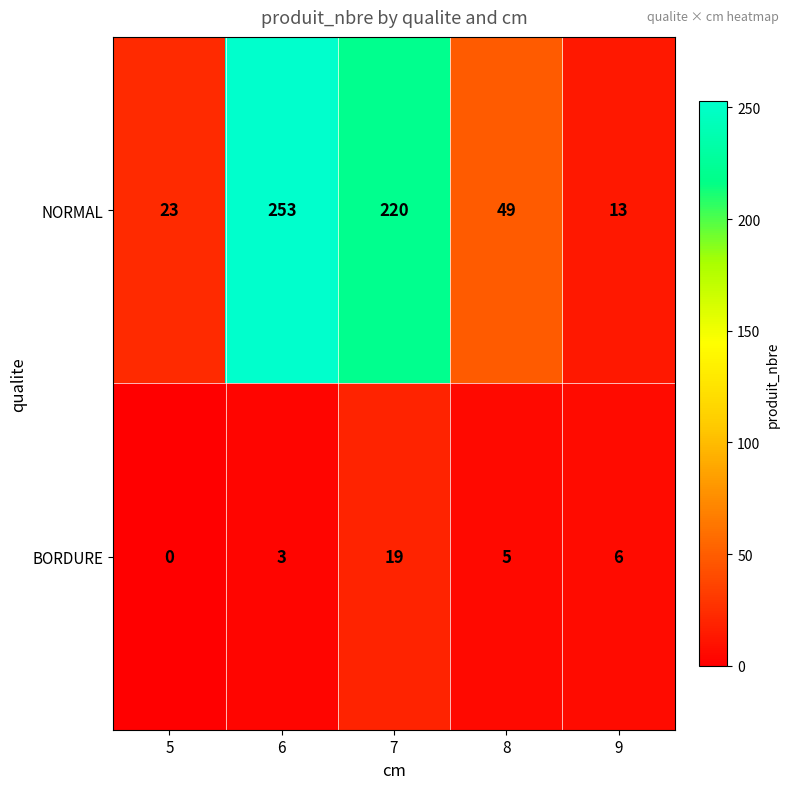

Which series has the largest total across all categories?

NORMAL